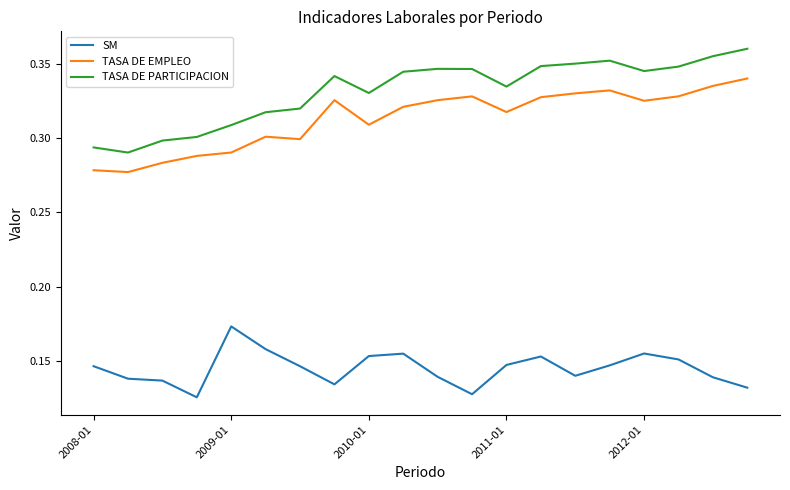

True or false: TASA DE EMPLEO and TASA DE PARTICIPACION cross at least once.

False